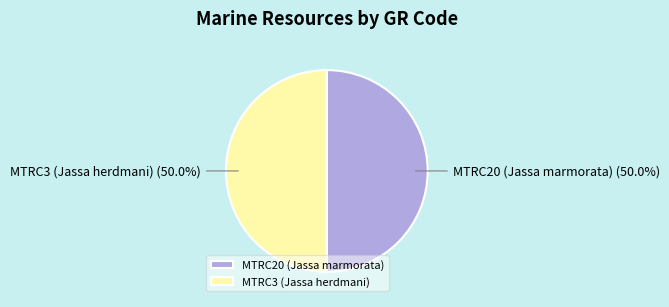

What percentage is NOT represented by MTRC3 (Jassa herdmani)?

50.0%